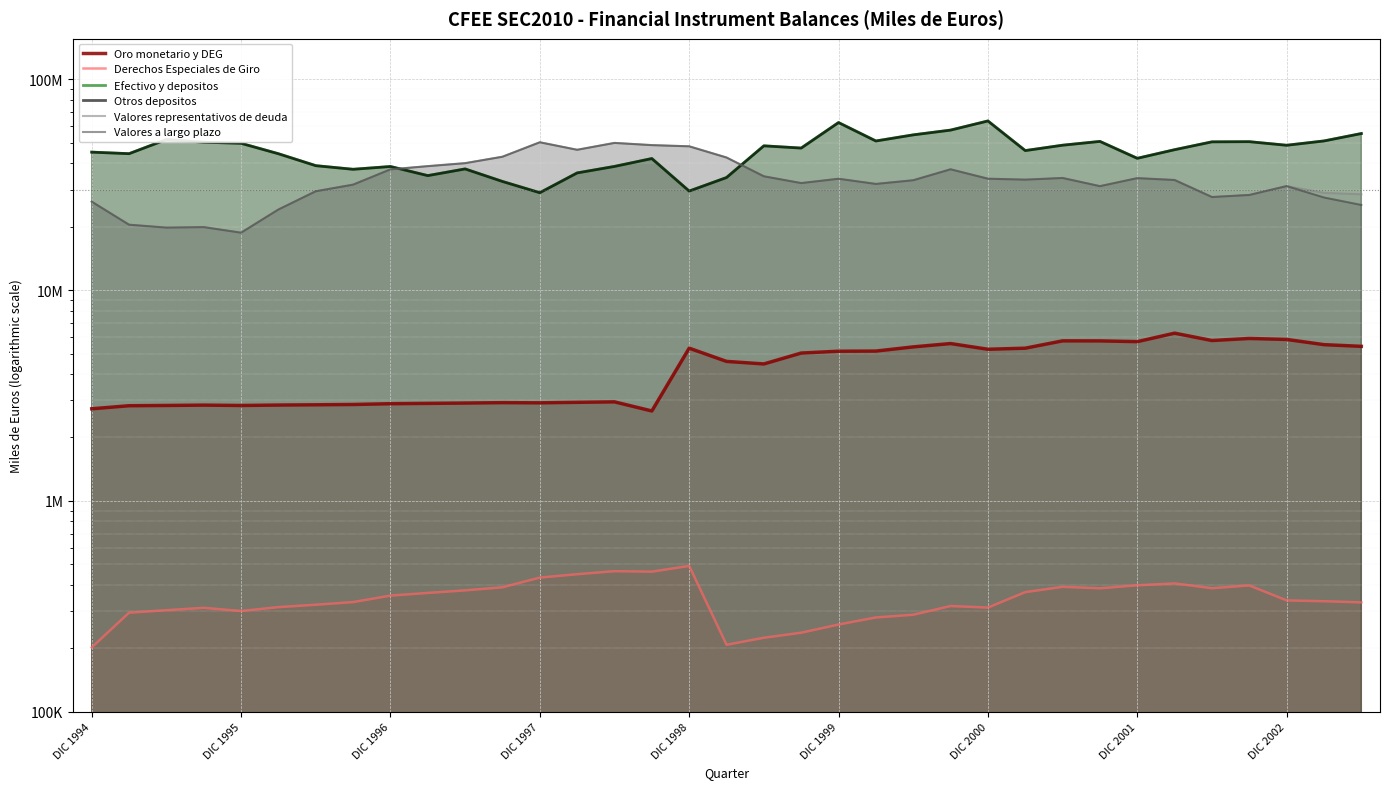

In Derechos Especiales de Giro, how many points are higher than both neighbors (excluding endpoints)?

7